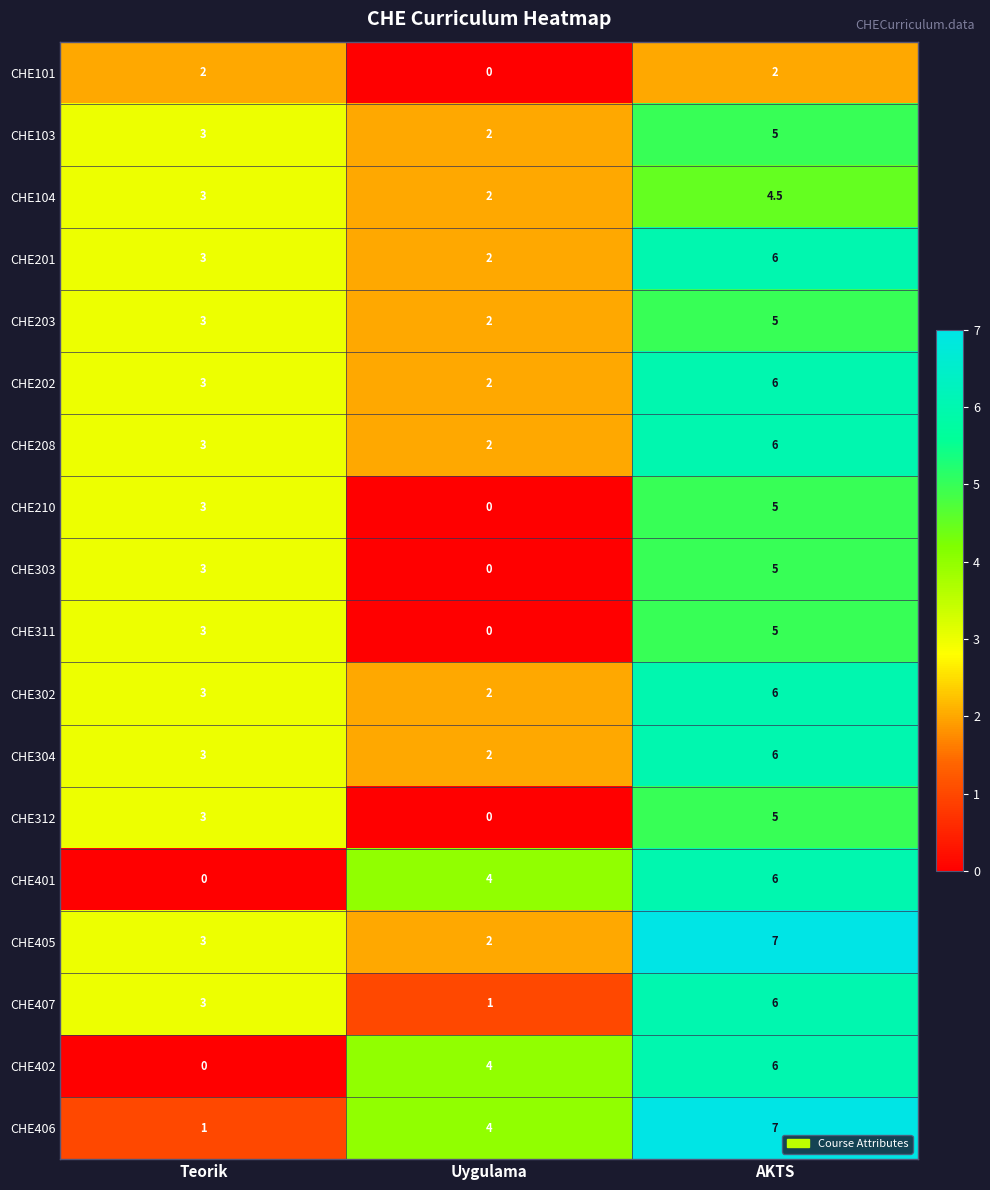

What is the approximate value of CHE302 at AKTS?

6.0